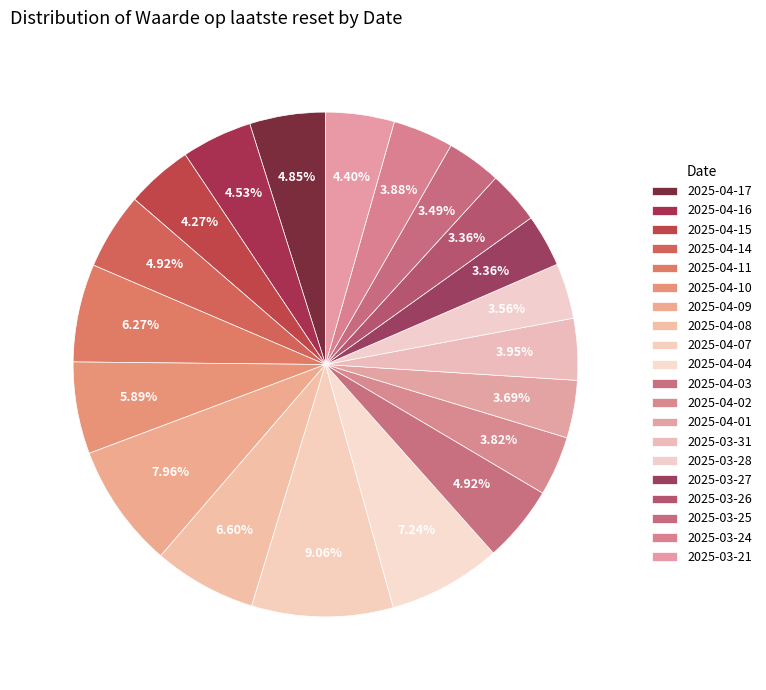

How many segments does this pie chart have?

20